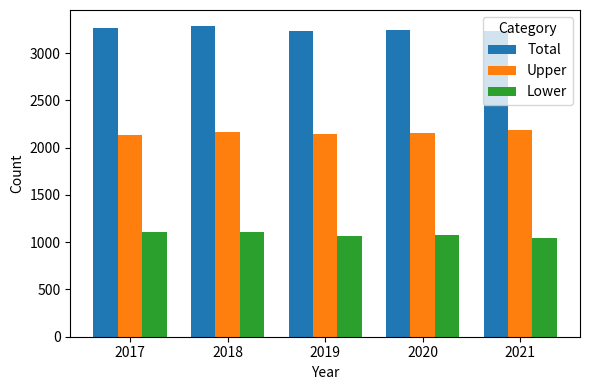

What is the spread (max minus min) of values at 2020?

2169